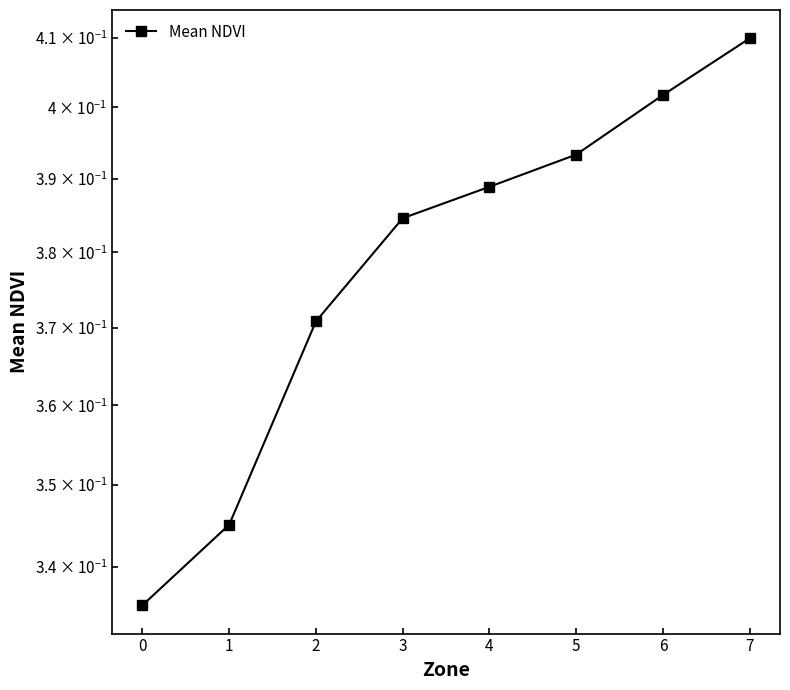

Is this an area chart (filled region under the line)?

No